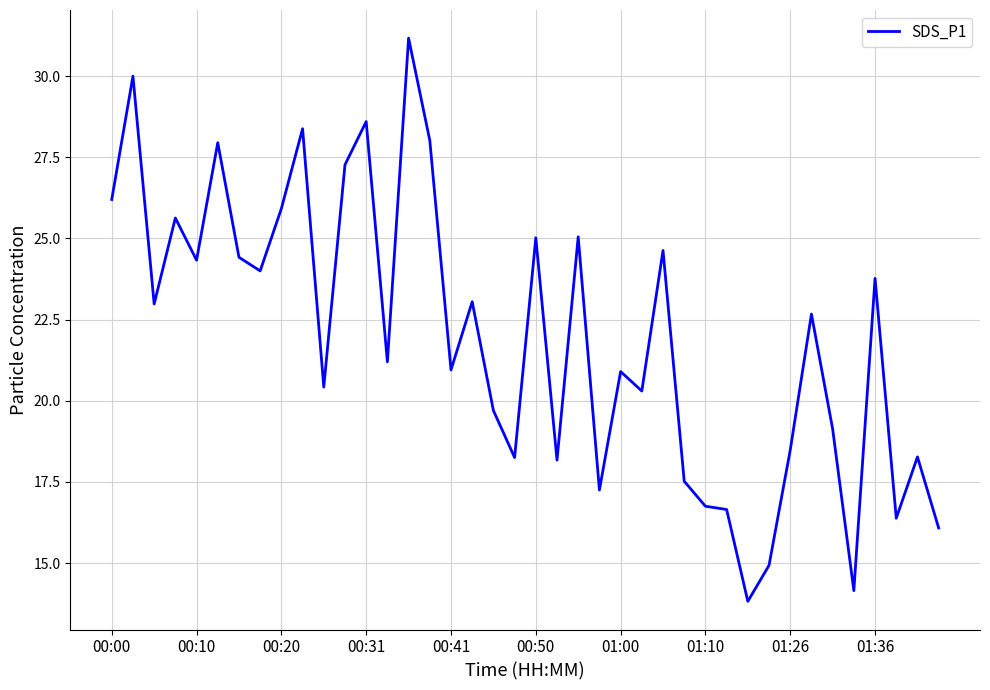

How many lines are shown in the chart?

1